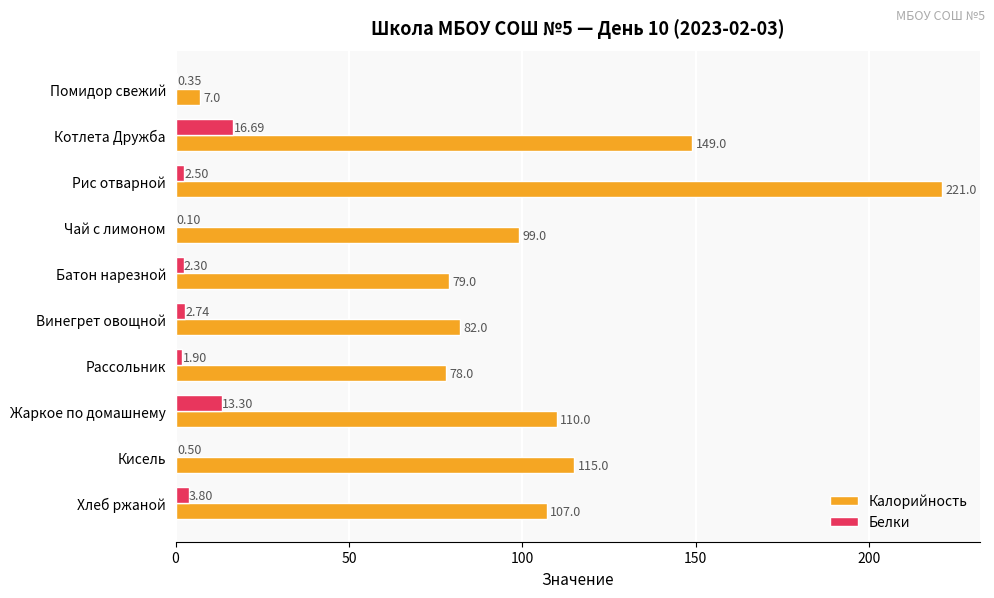

What is the sum of the Калорийность values at Котлета Дружба and Чай с лимоном?

248.0